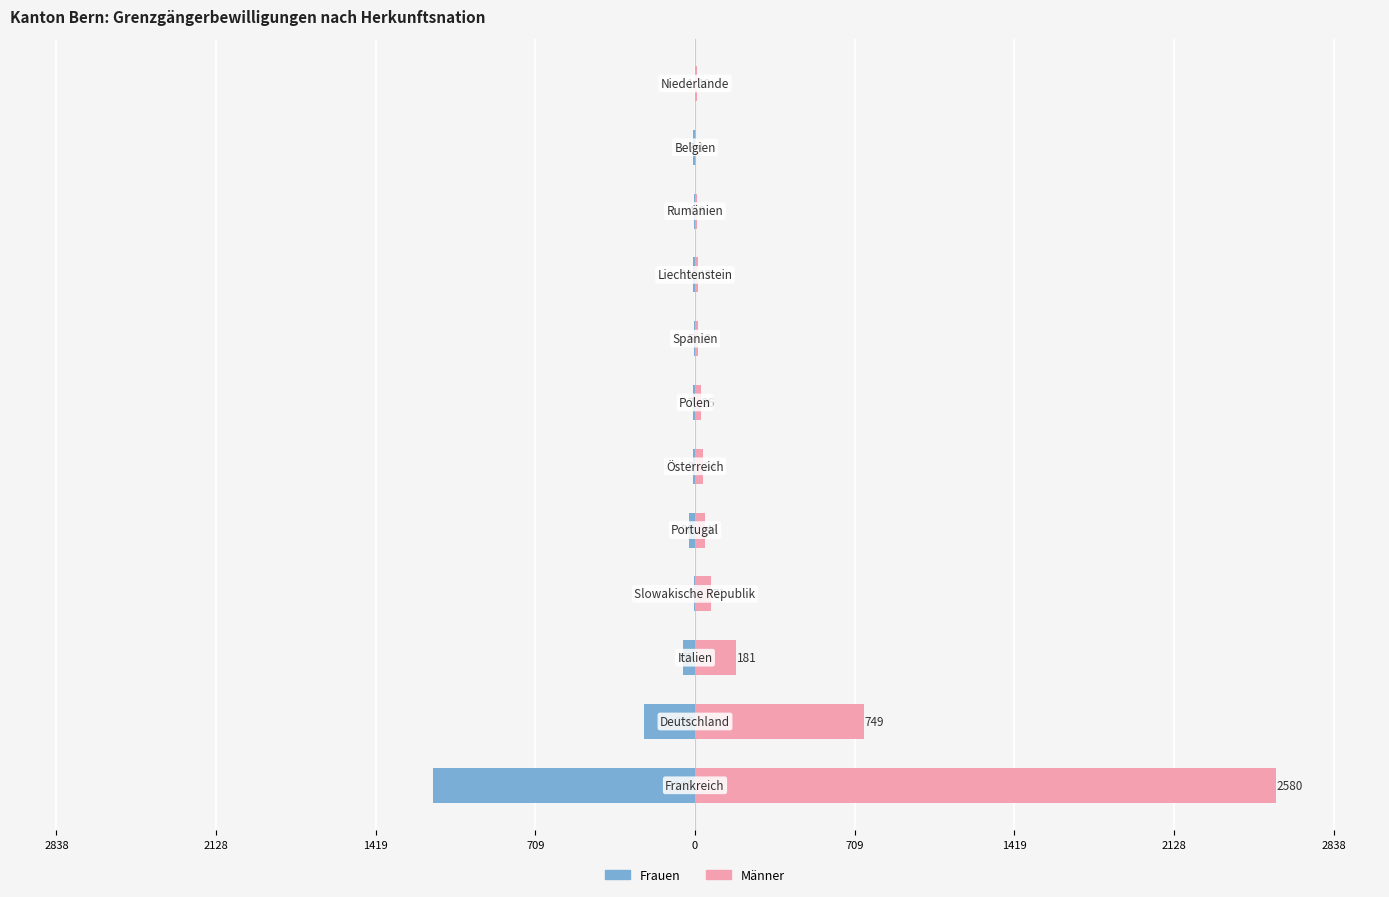

What are all the series names shown in the legend?

Frauen, Männer